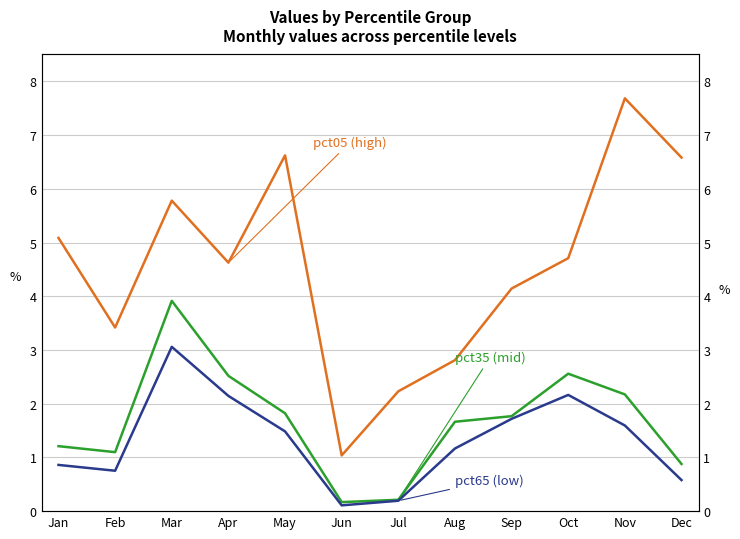

How many values in the pct35 (mid) series are below 1?

3